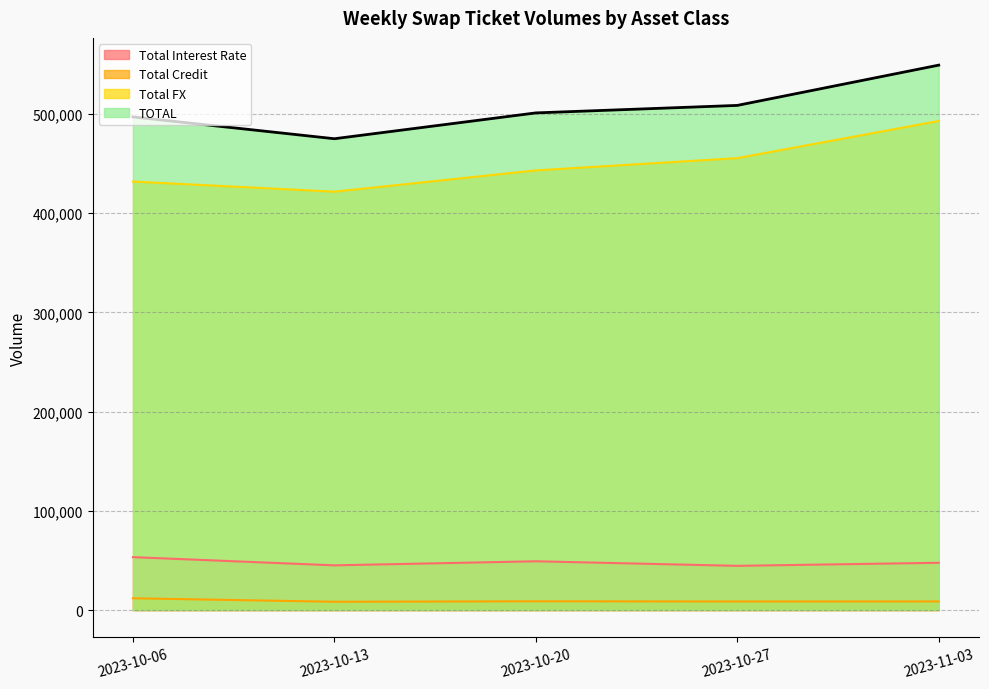

True or false: TOTAL and Total Credit intersect in this chart.

False